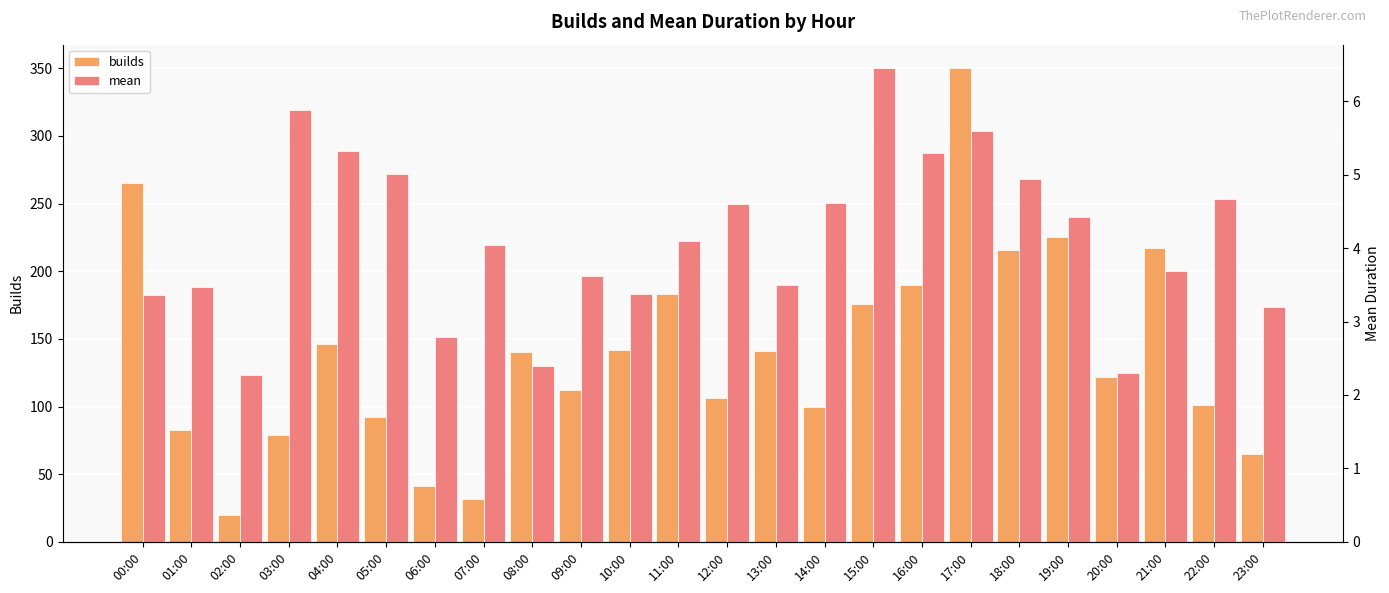

Which series has the largest total across all categories?

builds